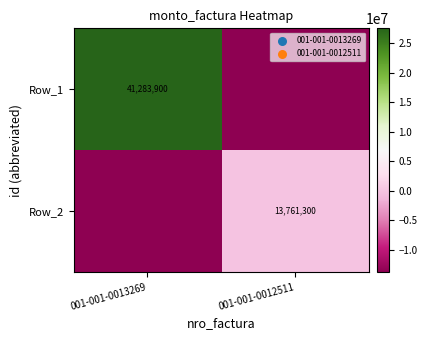

True or false: Row_1 has a value of 41283900 at 001-001-0013269.

True